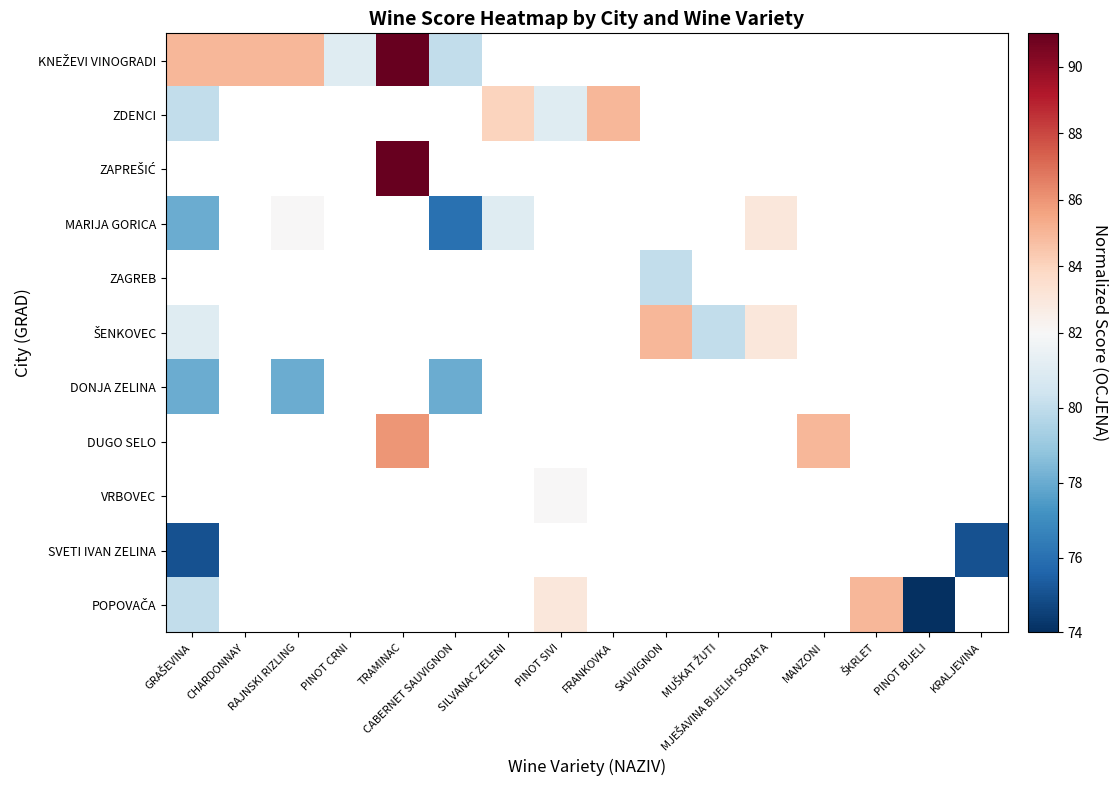

What is the lowest value of the DONJA ZELINA series?

78.0